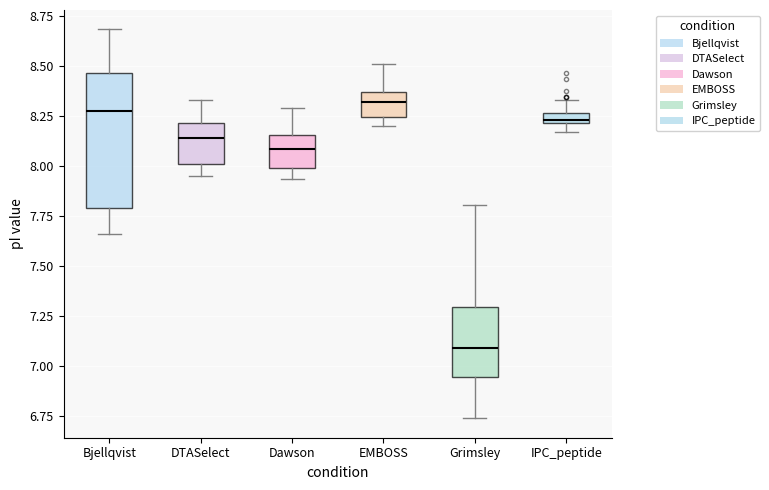

Where does the upper whisker of the box for Dawson end on the y-axis? The values are not printed on the chart, so give them approximately, as read against the axis.

8.30